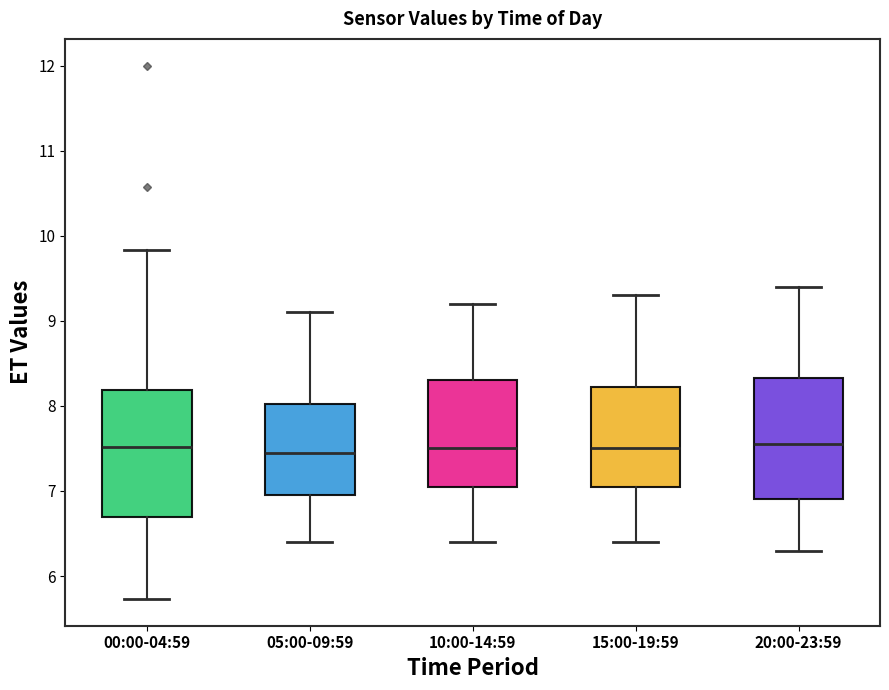

Reading left to right, transcribe this box plot: for each box, give where its median line is, the range the box spans, and where its two whiskers end, as read against the y-axis. The values are not printed on the chart, so give them approximately, as read against the axis.

00:00-04:59: median 7.5, box 6.7 to 8.2, whiskers 5.7 to 9.8
05:00-09:59: median 7.5, box 7.0 to 8.0, whiskers 6.4 to 9.1
10:00-14:59: median 7.5, box 7.1 to 8.3, whiskers 6.4 to 9.2
15:00-19:59: median 7.5, box 7.1 to 8.2, whiskers 6.4 to 9.3
20:00-23:59: median 7.6, box 6.9 to 8.3, whiskers 6.3 to 9.4